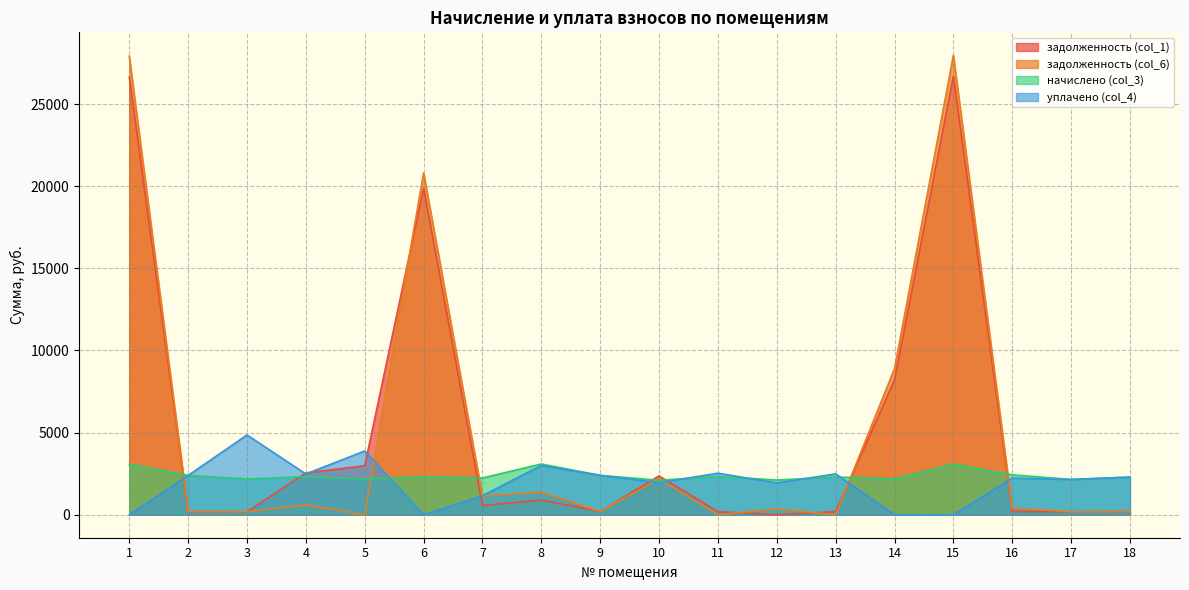

The value of уплачено (col_4) at 13 is 2487.3. True or false?

True